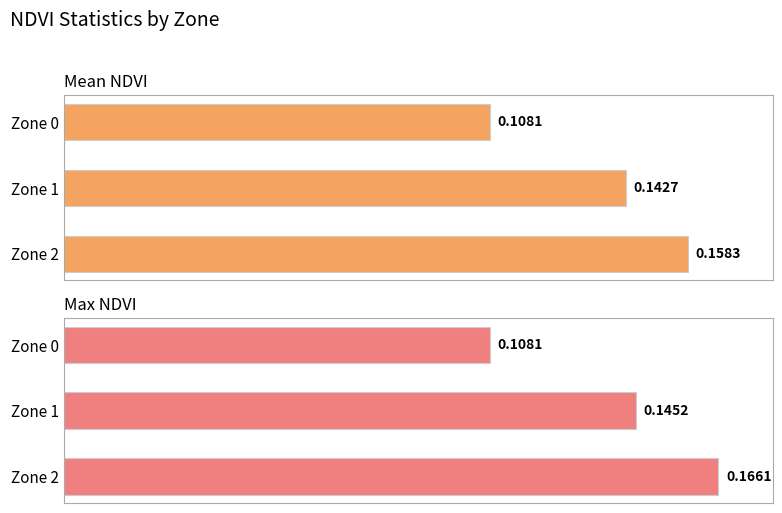

Is it true that Max NDVI equals 0.1 at Zone 0?

True